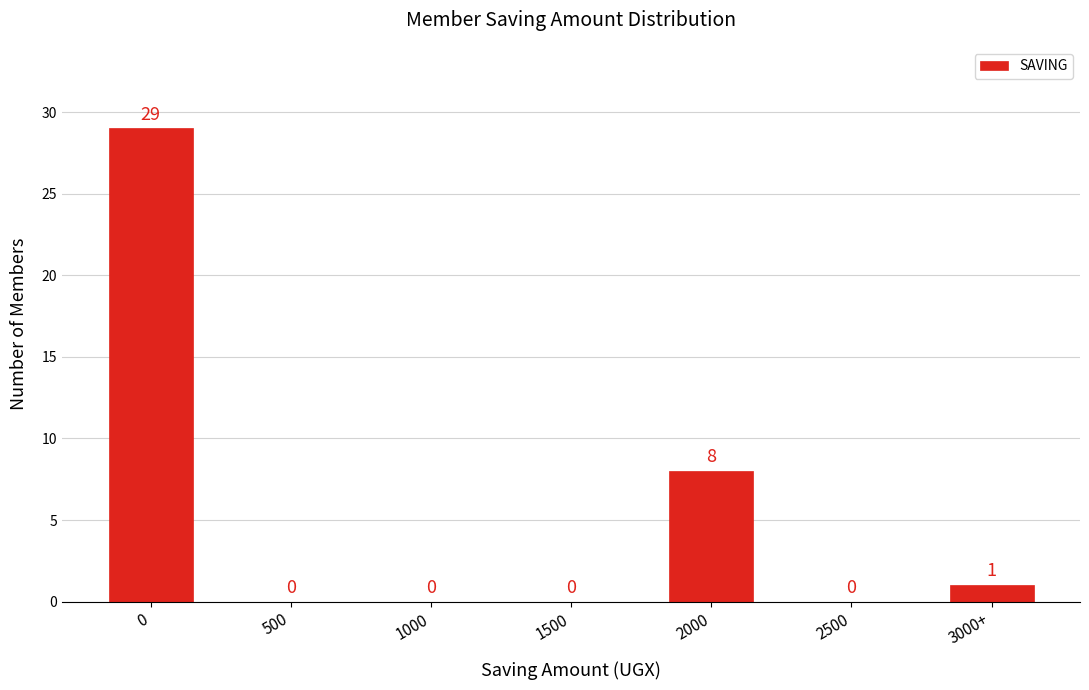

Reading right to left, transcribe all the data shown in this chart.

3000+=1	2500=0	2000=8	1500=0	1000=0	500=0	0=29